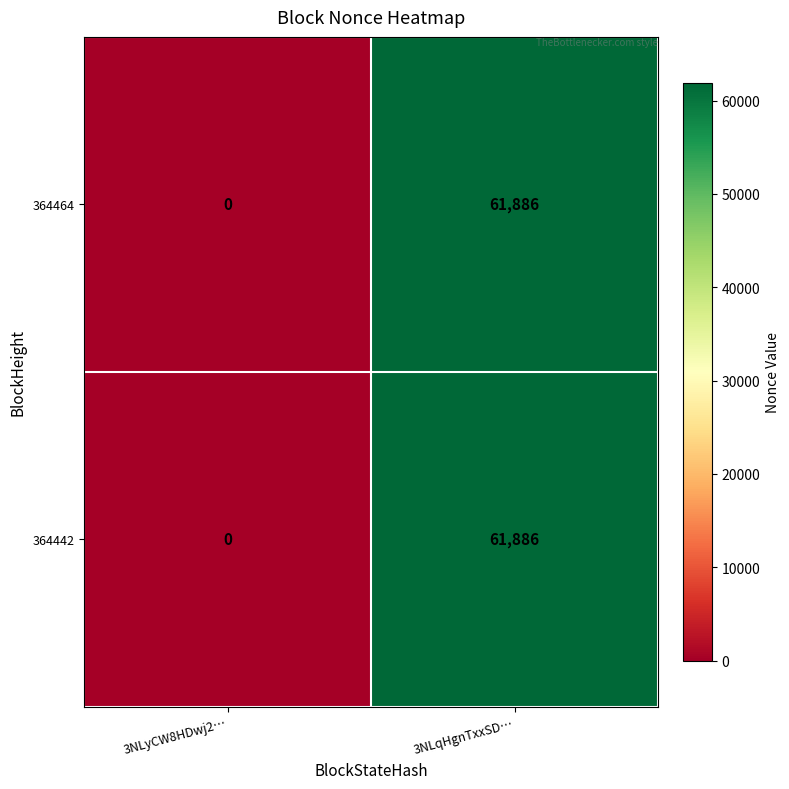

What is the sum of the 364442 values at 3NLqHgnTxxSD… and 3NLyCW8HDwj2…?

61886